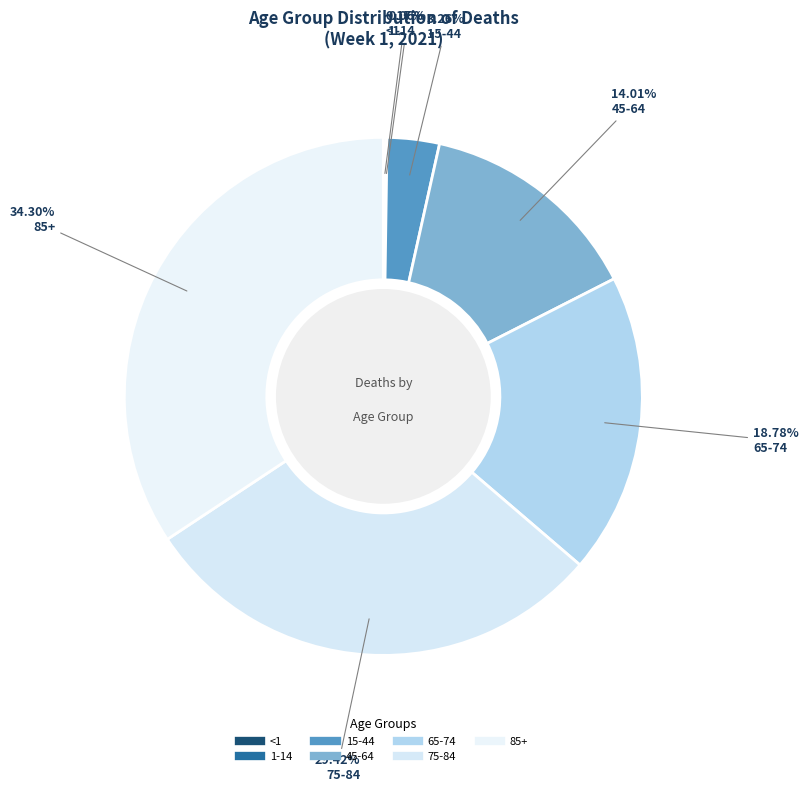

What percentage is the 45-64 slice, to the nearest percent?

14%